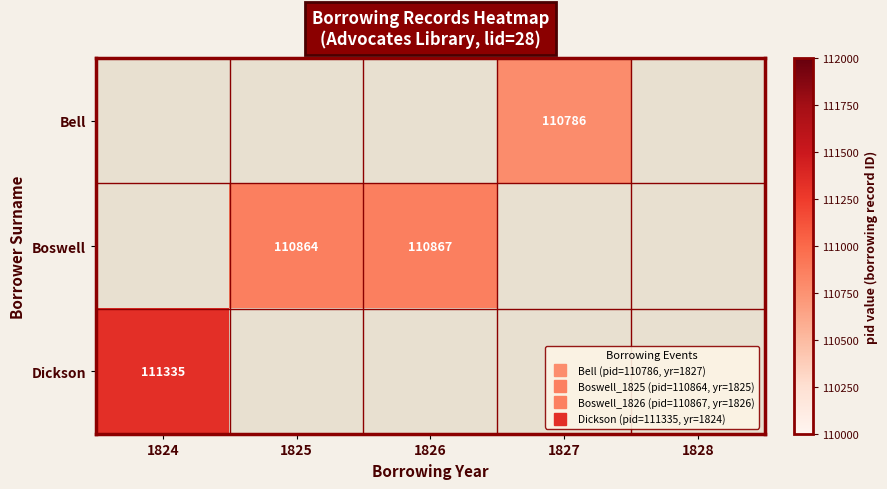

The value of Boswell at 1825 is 182334.8. True or false?

False